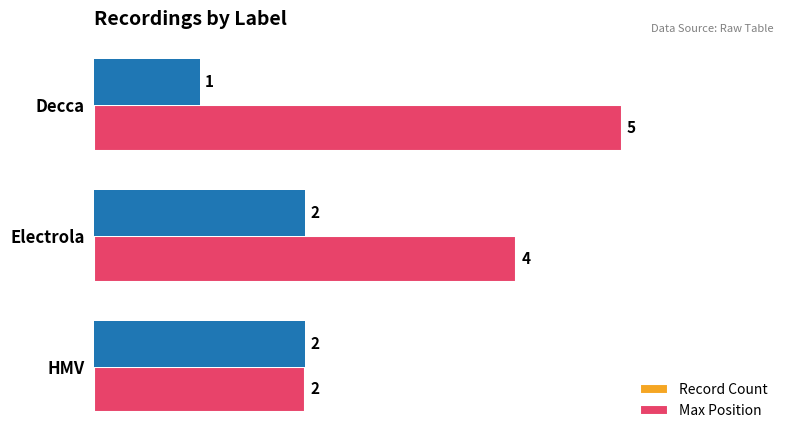

At Electrola, list the series in order from smallest to largest.

Record Count, Max Position